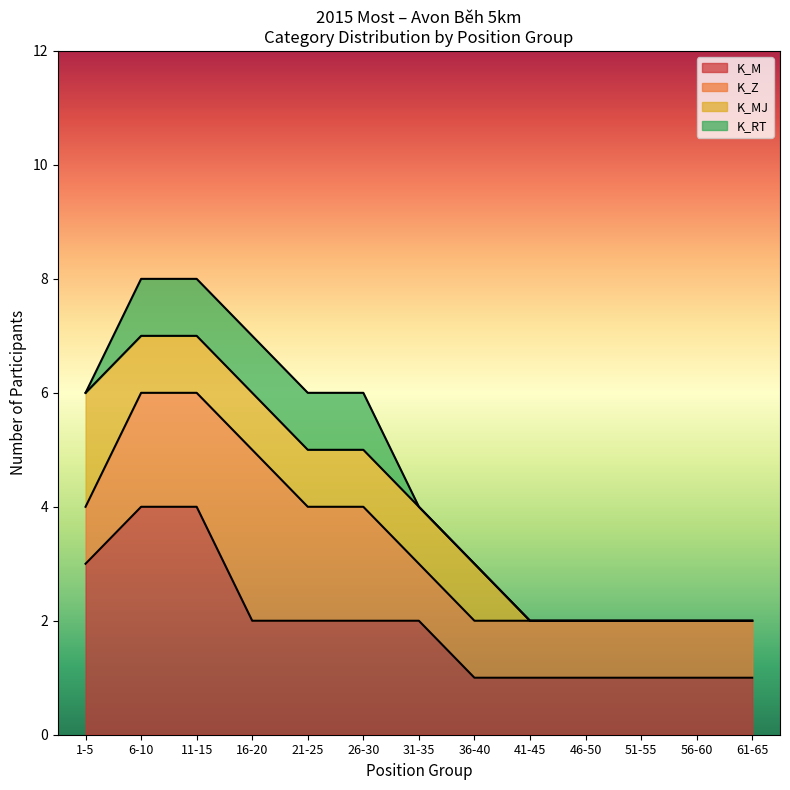

At which category is the sum across all series the highest?

11-15